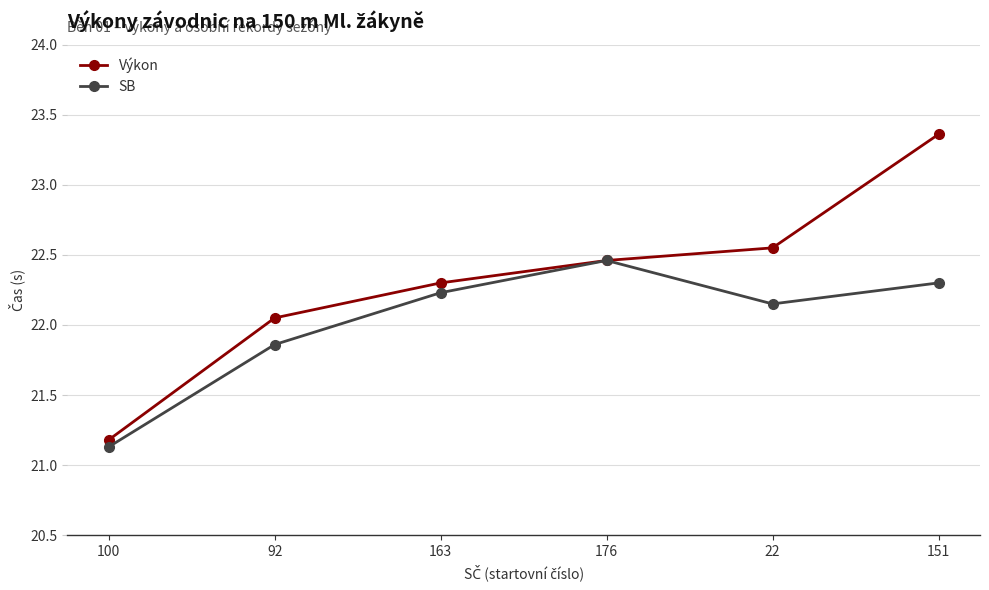

What is the smallest value displayed?

21.1